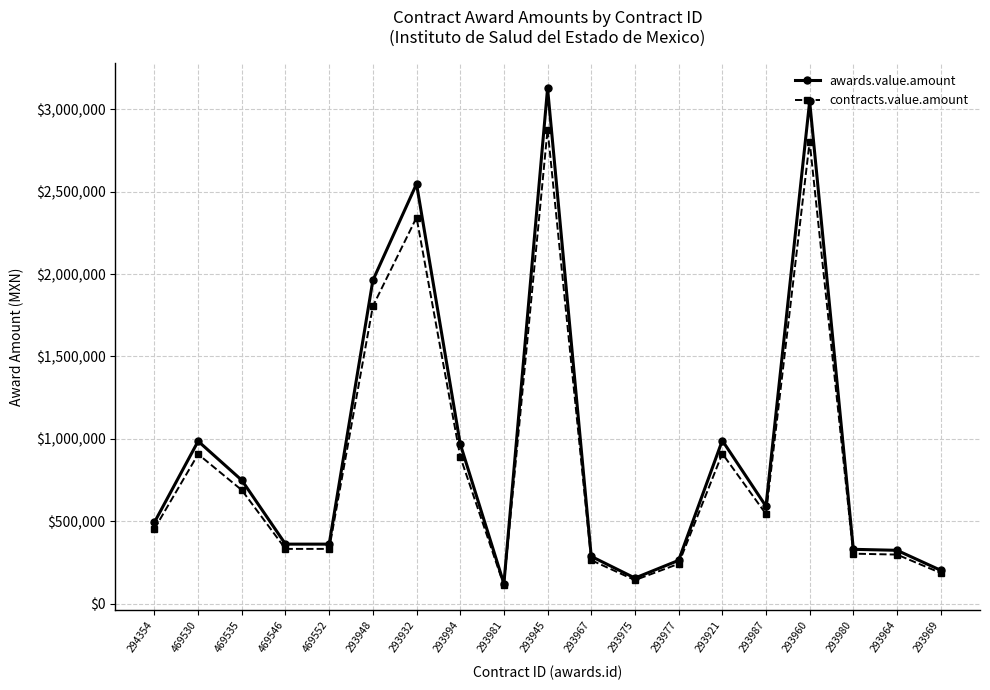

What is the value of the contracts.value.amount point at the 12th from the left?

143175.0